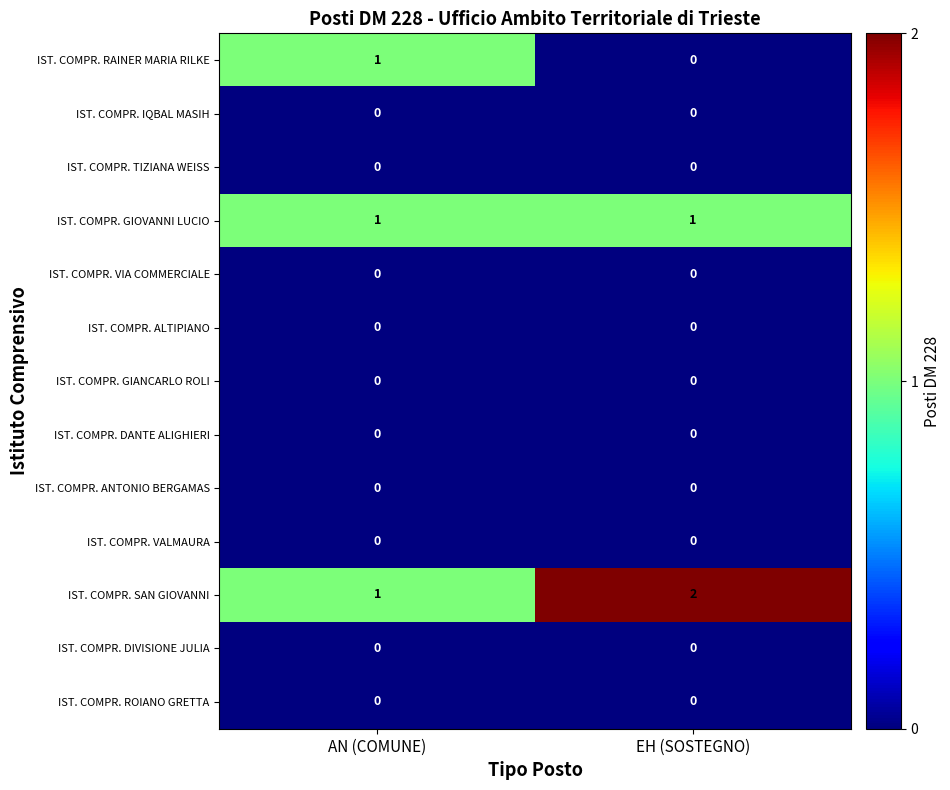

What is the difference between the highest and lowest values at AN (COMUNE)?

1